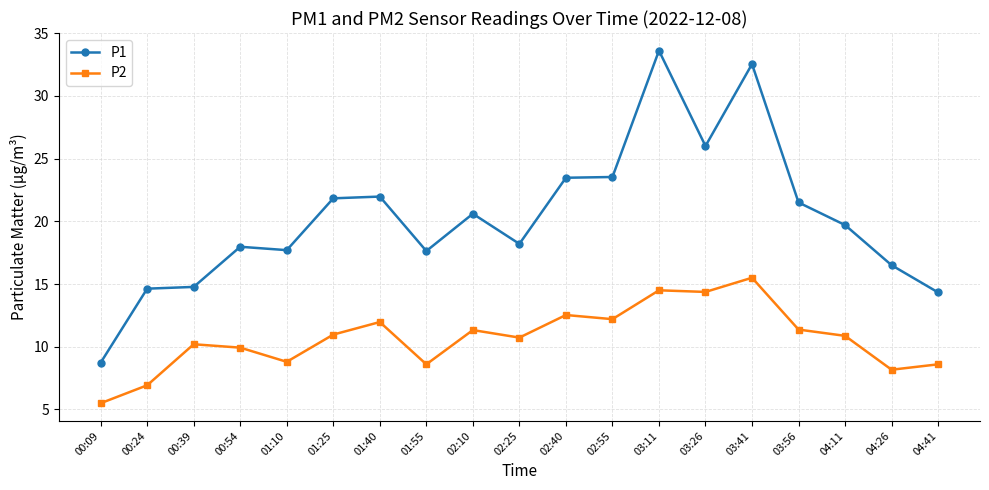

Which series has the largest total across all categories?

P1